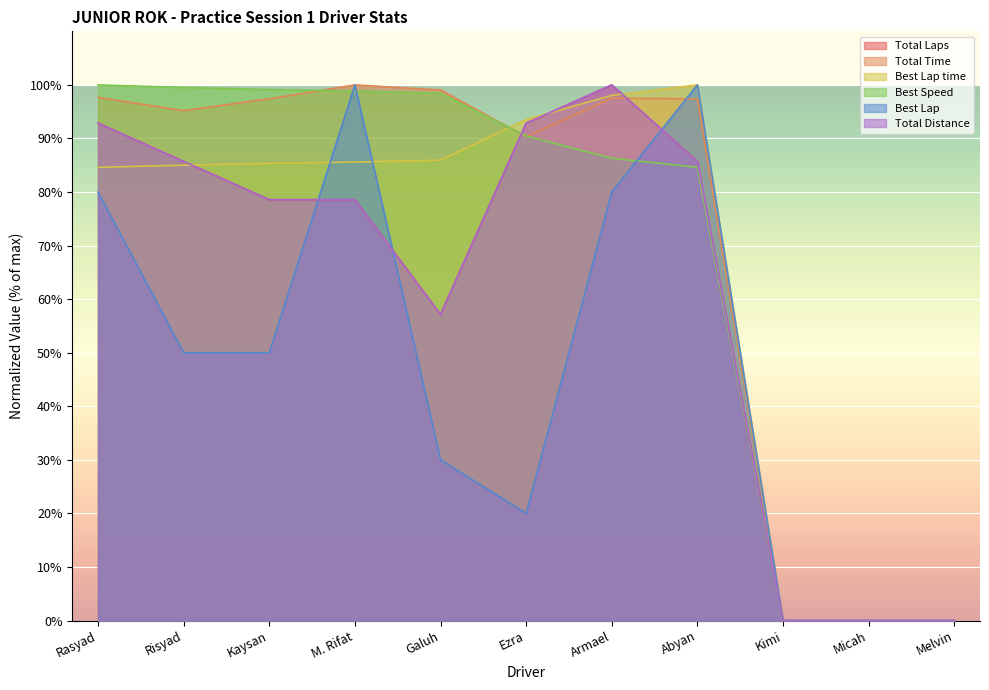

Reading left to right, transcribe all the data shown in this chart.

Total Laps: 92.9	85.7	78.6	78.6	57.1	92.9	100.0	85.7	0.0	0.0	0.0
Total Time: 97.7	95.2	97.4	100.0	99.0	90.3	97.5	97.4	0.0	0.0	0.0
Best Lap time: 84.6	85.0	85.4	85.6	85.9	93.5	98.0	100.0	0.0	0.0	0.0
Best Speed: 100.0	99.5	99.1	98.8	98.4	90.5	86.3	84.6	0.0	0.0	0.0
Best Lap: 80.0	50.0	50.0	100.0	30.0	20.0	80.0	100.0	0.0	0.0	0.0
Total Distance: 92.9	85.7	78.6	78.6	57.1	92.9	100.0	85.7	0.0	0.0	0.0